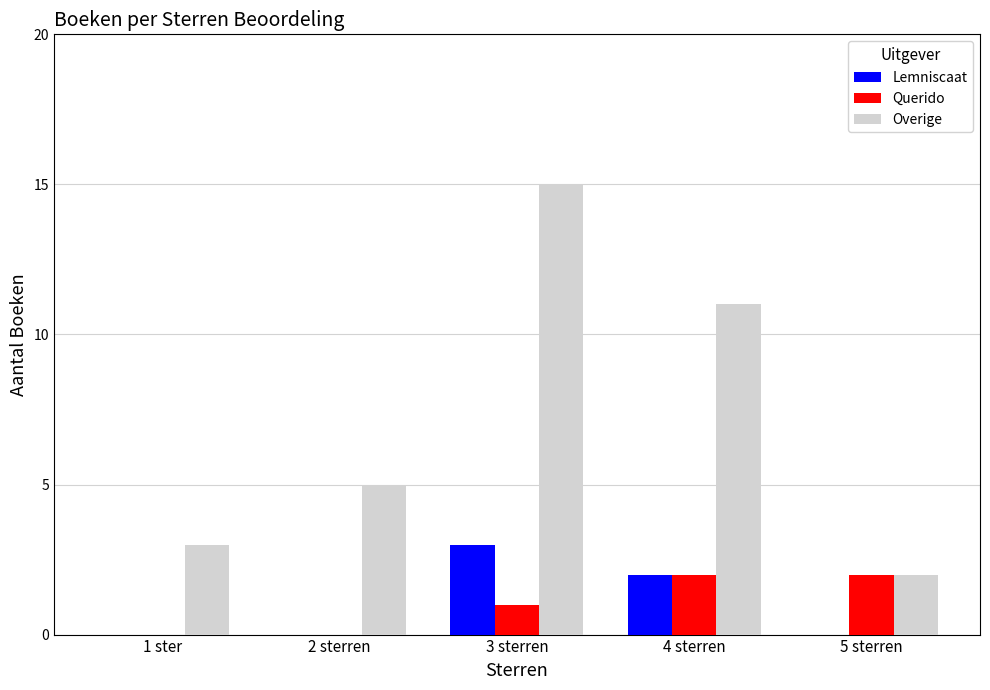

Which label corresponds to the largest value in the chart?

3 sterren